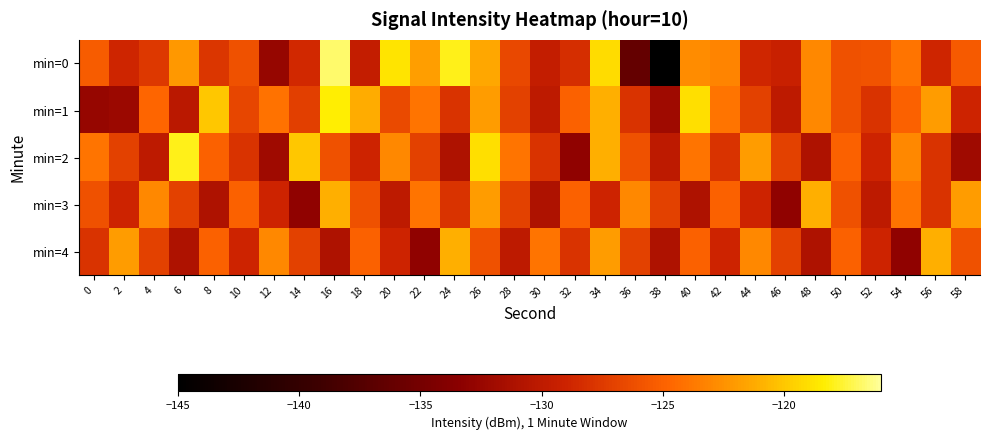

Reading left to right, list all the values displayed in this chart.

min=0: 0=-125.3	2=-128.9	4=-127.6	6=-122.2	8=-127.7	10=-126.0	12=-132.6	14=-128.6	16=-116.7	18=-129.7	20=-118.8	22=-121.8	24=-117.9	26=-121.3	28=-126.6	30=-129.7	32=-128.3	34=-119.2	36=-136.3	38=-145.2	40=-122.7	42=-123.2	44=-128.7	46=-129.3	48=-123.0	50=-126.0	52=-125.9	54=-124.0	56=-128.9	58=-125.5
min=1: 0=-132.6	2=-132.2	4=-124.8	6=-130.2	8=-120.0	10=-126.7	12=-124.1	14=-127.2	16=-118.4	18=-121.2	20=-126.5	22=-124.0	24=-128.0	26=-122.0	28=-127.0	30=-130.0	32=-125.0	34=-121.0	36=-128.0	38=-132.0	40=-119.0	42=-124.0	44=-127.0	46=-130.0	48=-123.0	50=-126.0	52=-128.0	54=-125.0	56=-122.0	58=-129.0
min=2: 0=-124.0	2=-127.0	4=-130.0	6=-118.0	8=-125.0	10=-128.0	12=-132.0	14=-120.0	16=-126.0	18=-129.0	20=-123.0	22=-127.0	24=-131.0	26=-119.0	28=-124.0	30=-128.0	32=-133.0	34=-121.0	36=-126.0	38=-130.0	40=-124.0	42=-128.0	44=-122.0	46=-127.0	48=-131.0	50=-125.0	52=-129.0	54=-123.0	56=-128.0	58=-132.0
min=3: 0=-126.0	2=-129.0	4=-123.0	6=-127.0	8=-131.0	10=-125.0	12=-129.0	14=-133.0	16=-121.0	18=-126.0	20=-130.0	22=-124.0	24=-128.0	26=-122.0	28=-127.0	30=-131.0	32=-125.0	34=-129.0	36=-123.0	38=-127.0	40=-131.0	42=-125.0	44=-129.0	46=-133.0	48=-121.0	50=-126.0	52=-130.0	54=-124.0	56=-128.0	58=-122.0
min=4: 0=-128.0	2=-122.0	4=-127.0	6=-131.0	8=-125.0	10=-129.0	12=-123.0	14=-127.0	16=-131.0	18=-125.0	20=-129.0	22=-133.0	24=-121.0	26=-126.0	28=-130.0	30=-124.0	32=-128.0	34=-122.0	36=-127.0	38=-131.0	40=-125.0	42=-129.0	44=-123.0	46=-127.0	48=-131.0	50=-125.0	52=-129.0	54=-133.0	56=-121.0	58=-126.0